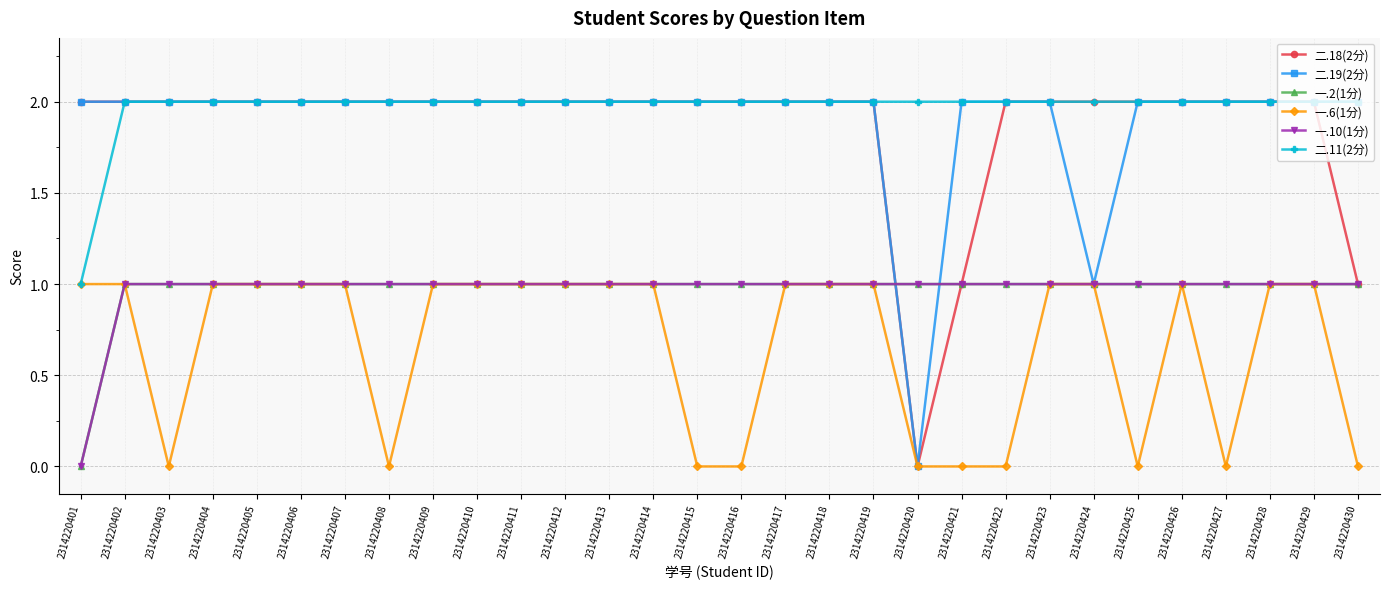

Rank the series by their maximum value, from highest to lowest.

二.18(2分), 二.19(2分), 二.11(2分), 一.2(1分), 一.6(1分), 一.10(1分)